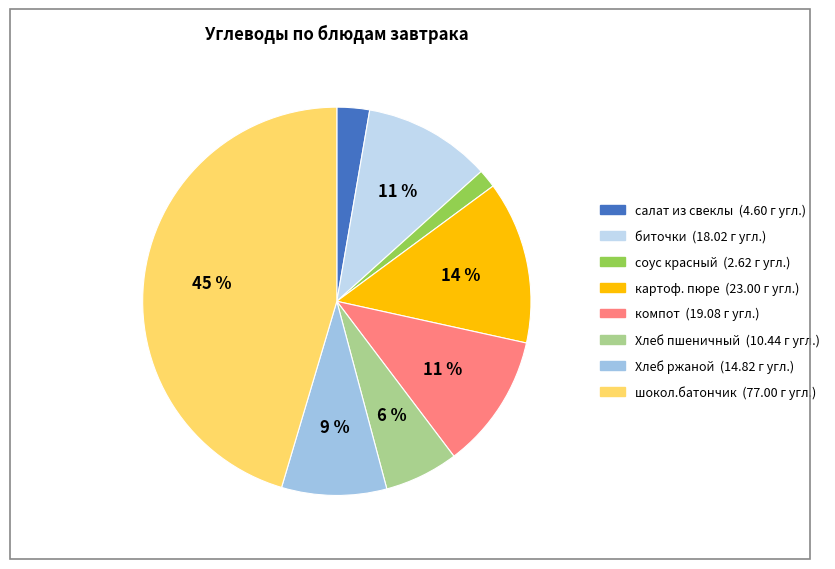

Does any single category account for the majority?

No